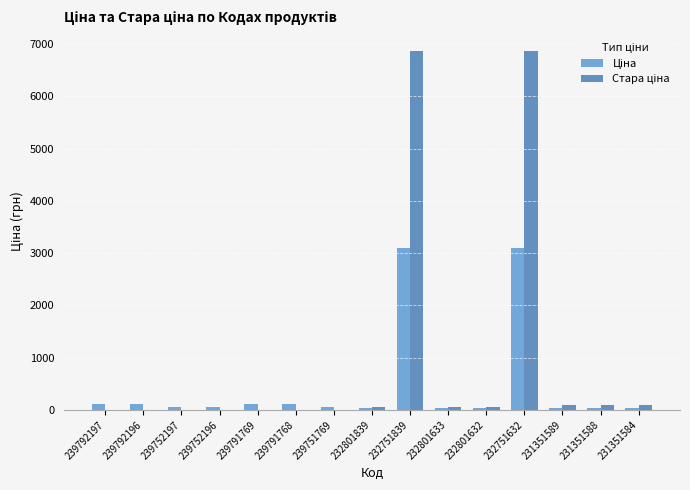

Between 239792196 and 232801839, which series saw the biggest shift?

Ціна